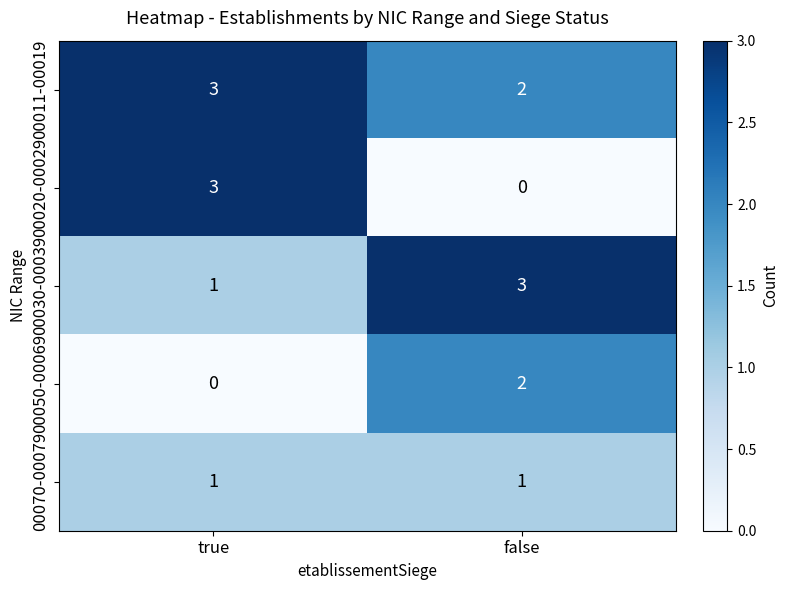

At which label is 00050-00069 closest to 1?

true